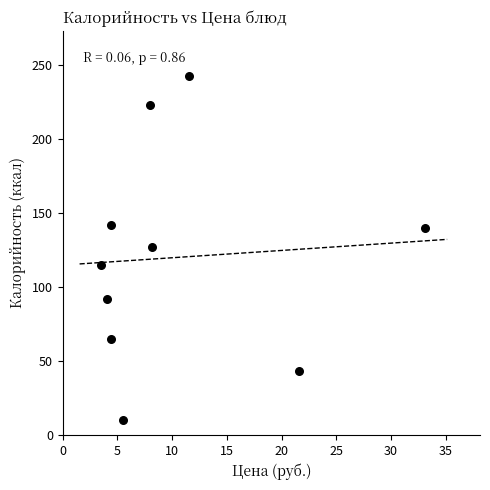

What is the average Y value?

120